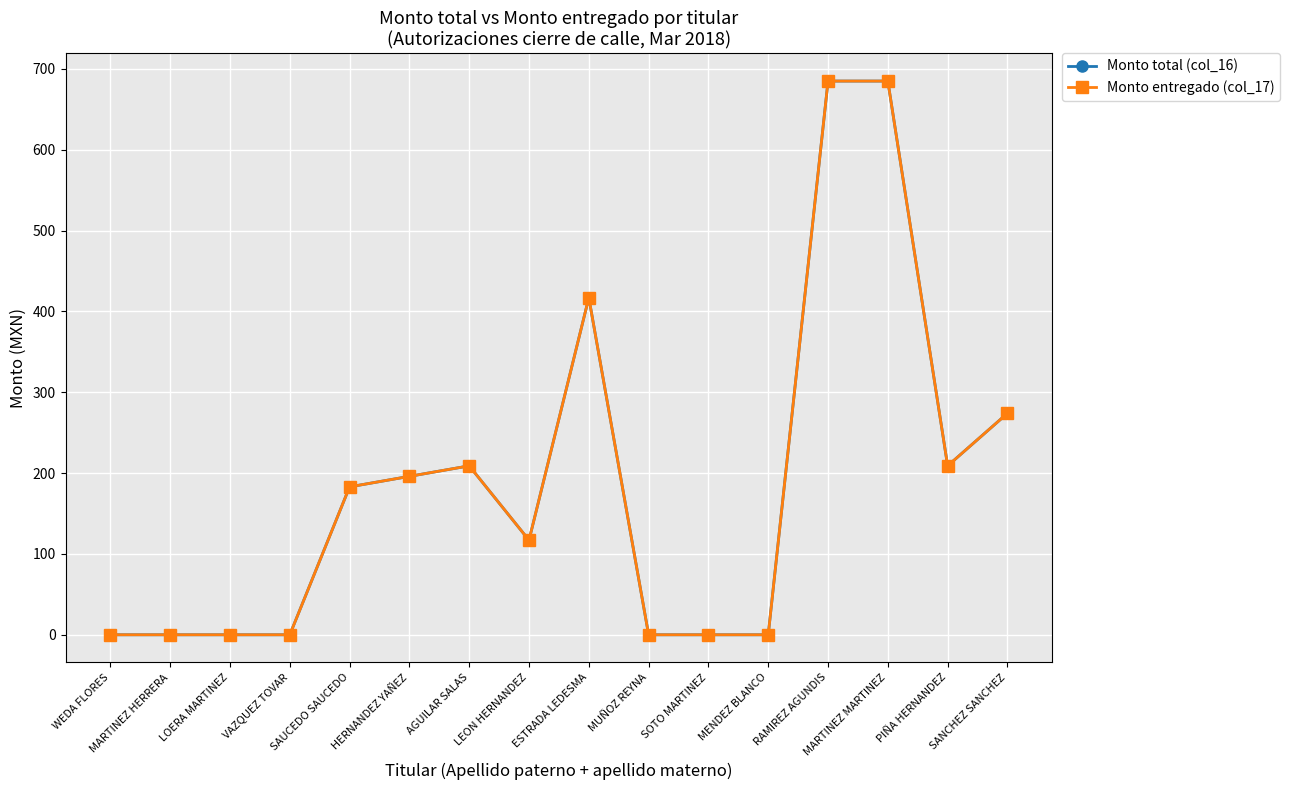

Which series has the largest total across all categories?

Monto total (col_16)